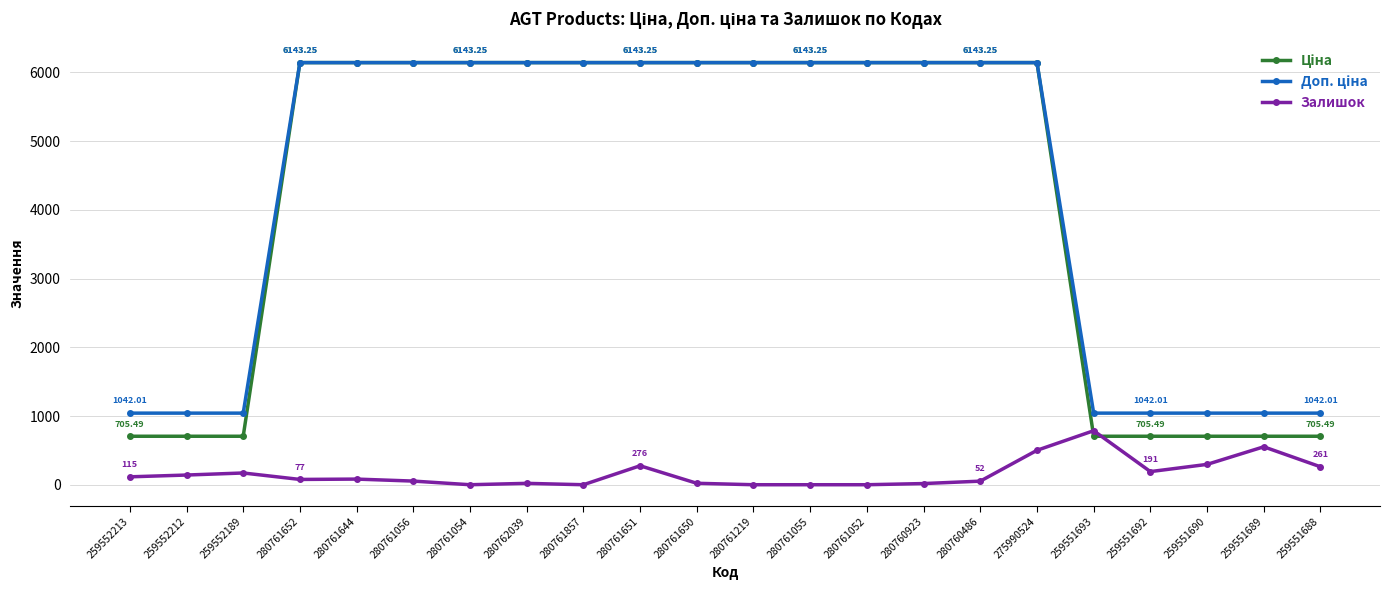

How many series are shown in this chart?

3